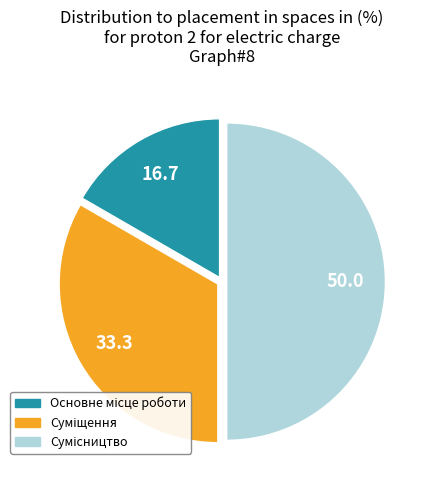

What is the smallest slice in the pie chart?

Основне місце роботи